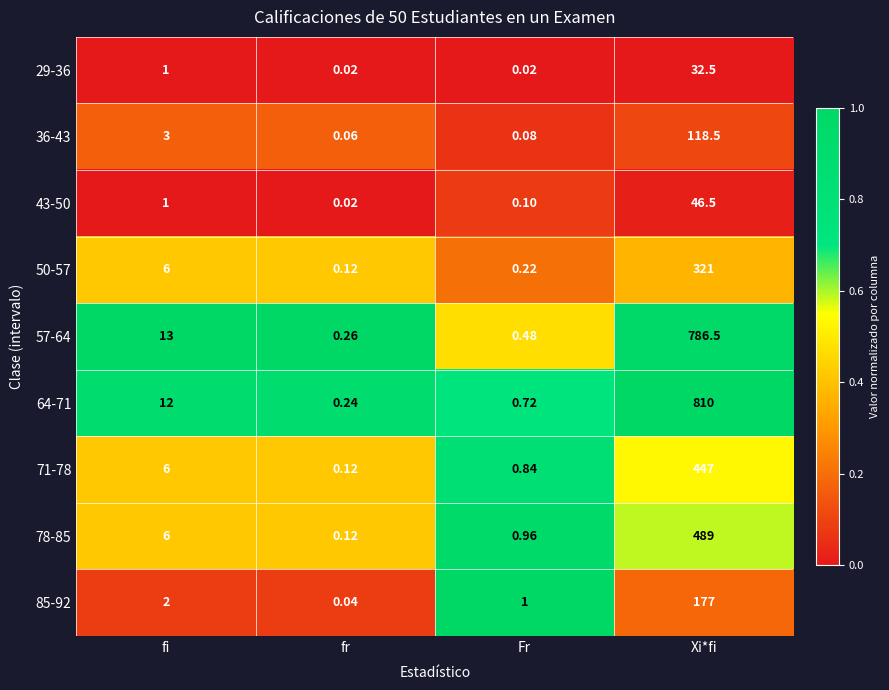

Where is 29-36 nearest to the value 16?

fi